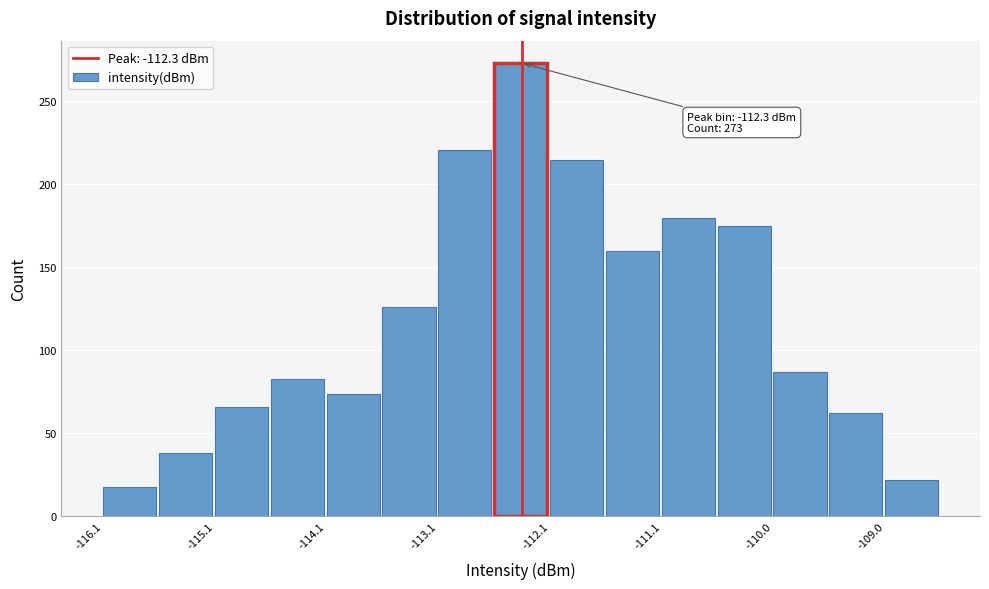

Around what value on the x-axis is the tallest bar? Give the approximate position of its centre, as read against the axis.

-112.4